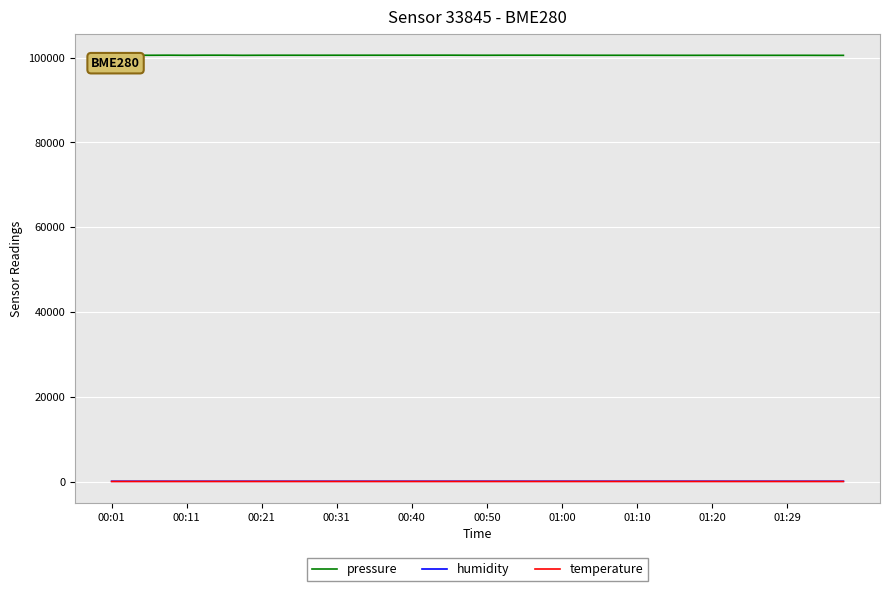

Which series has the largest range (max minus min)?

pressure